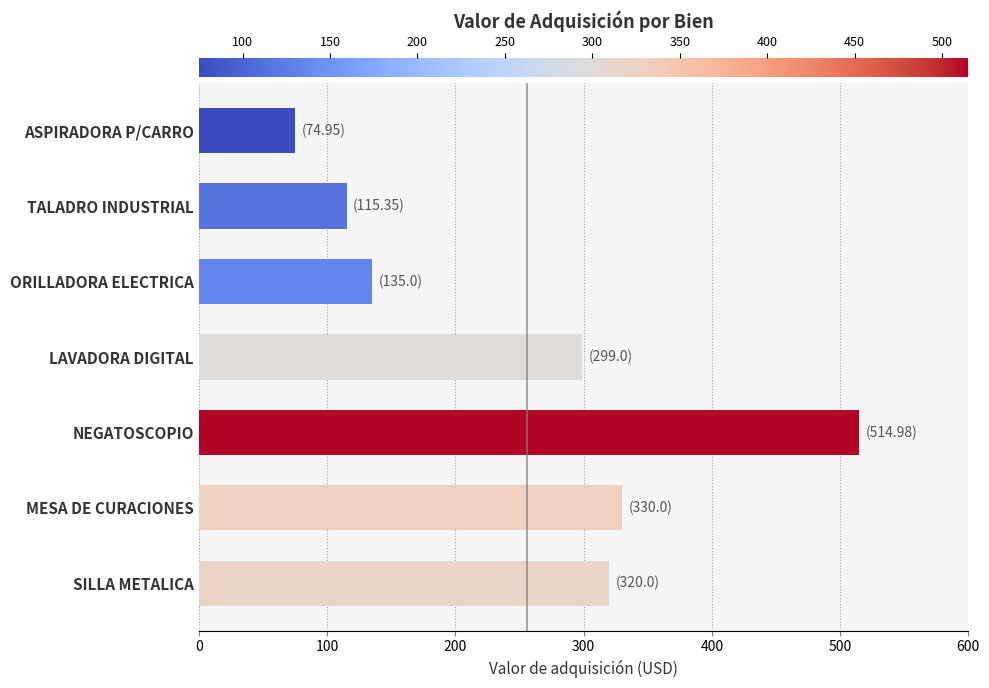

What value does the data have at LAVADORA DIGITAL?

299.0